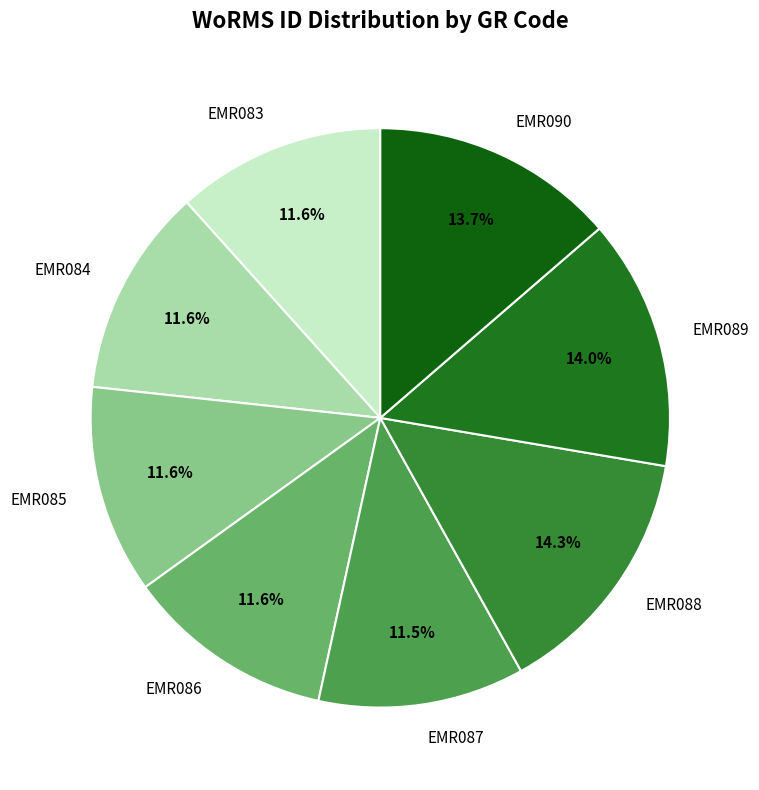

Which has a higher value, EMR084 or EMR089?

EMR089